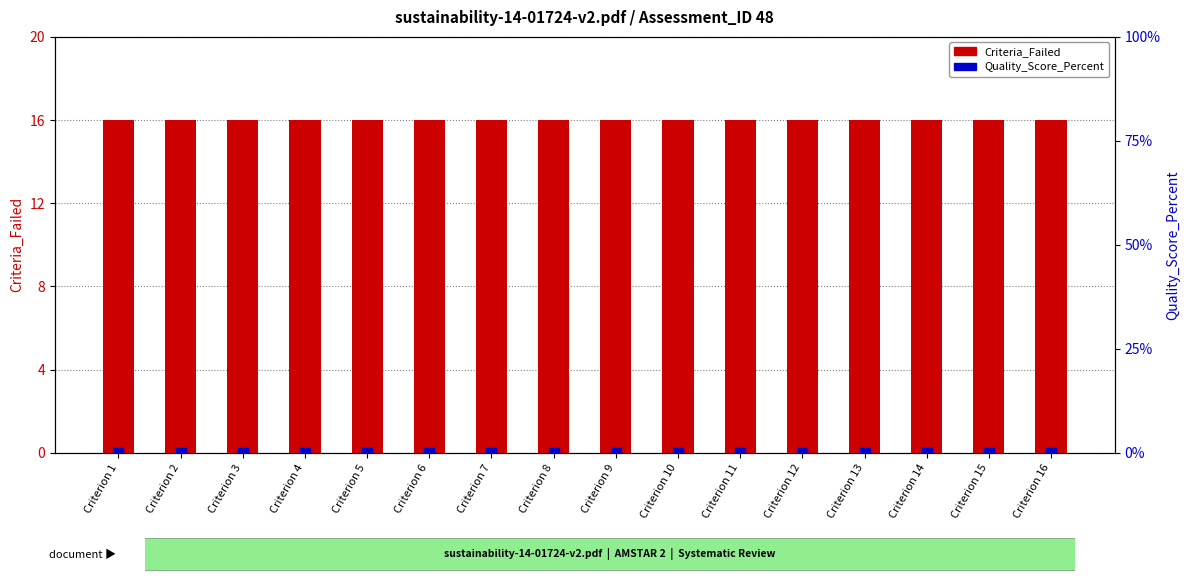

At which category is the sum across all series the highest?

Criterion 1